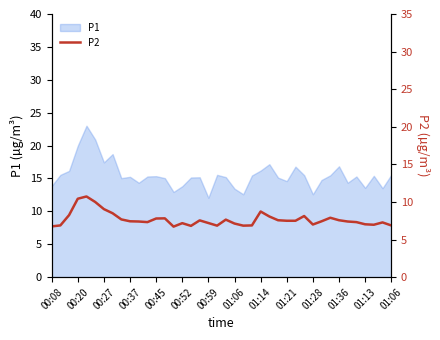

True or false: the data shows 7.4 at 34.

True